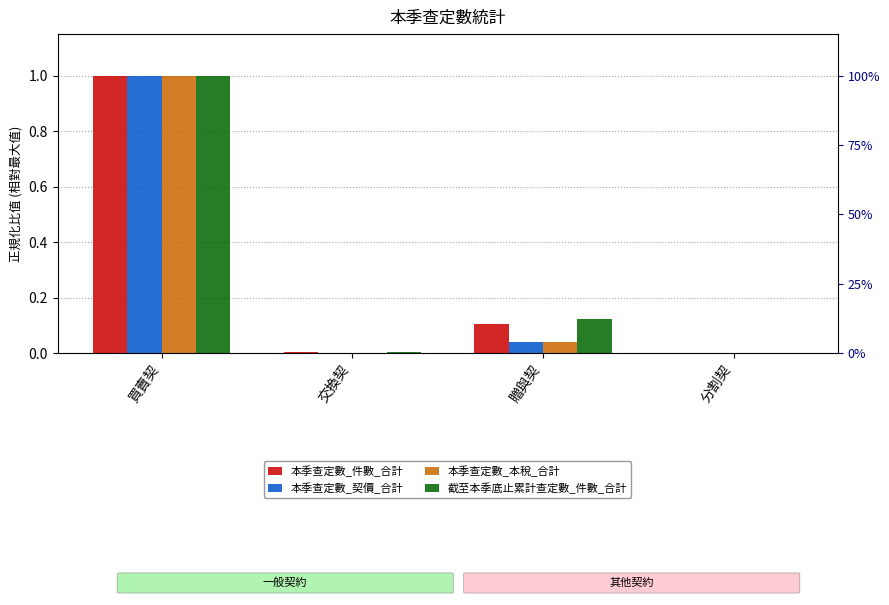

What is the greatest value displayed?

1.0